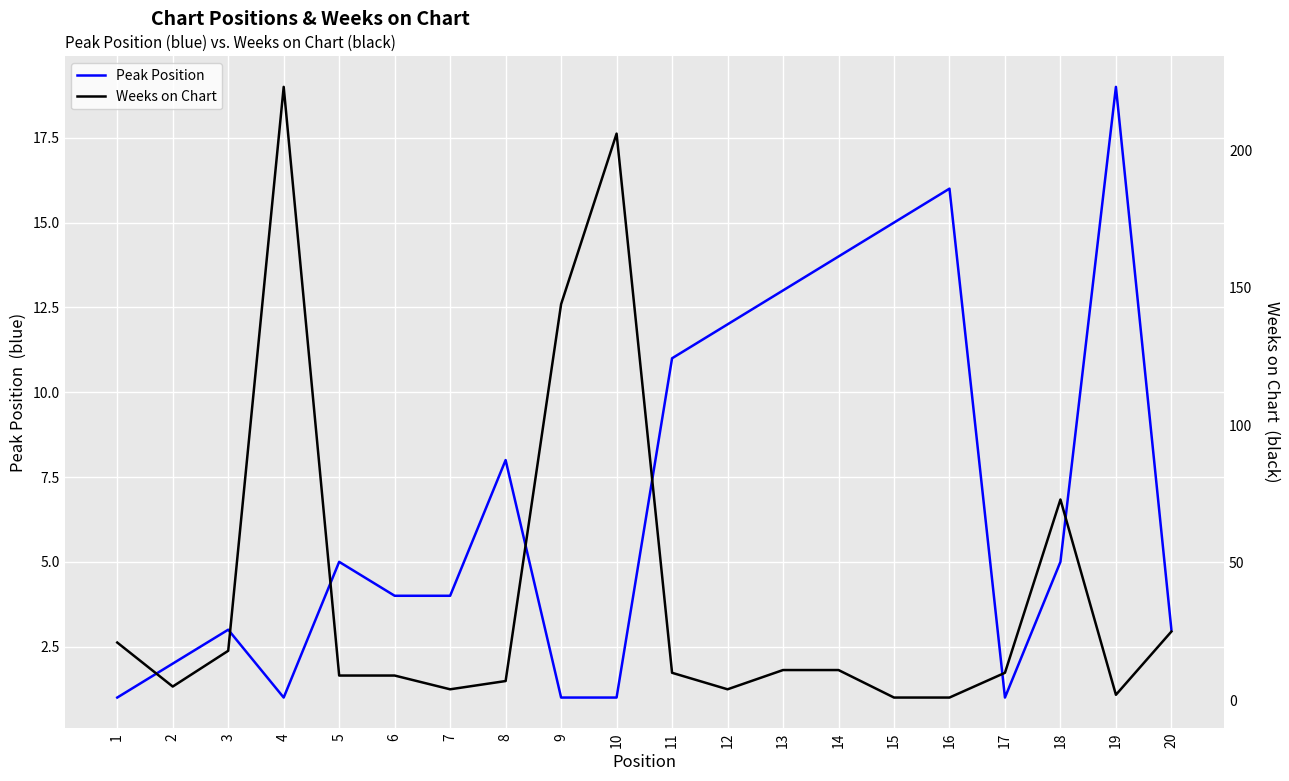

What is the sum of the Peak Position values at 9 and 20?

4